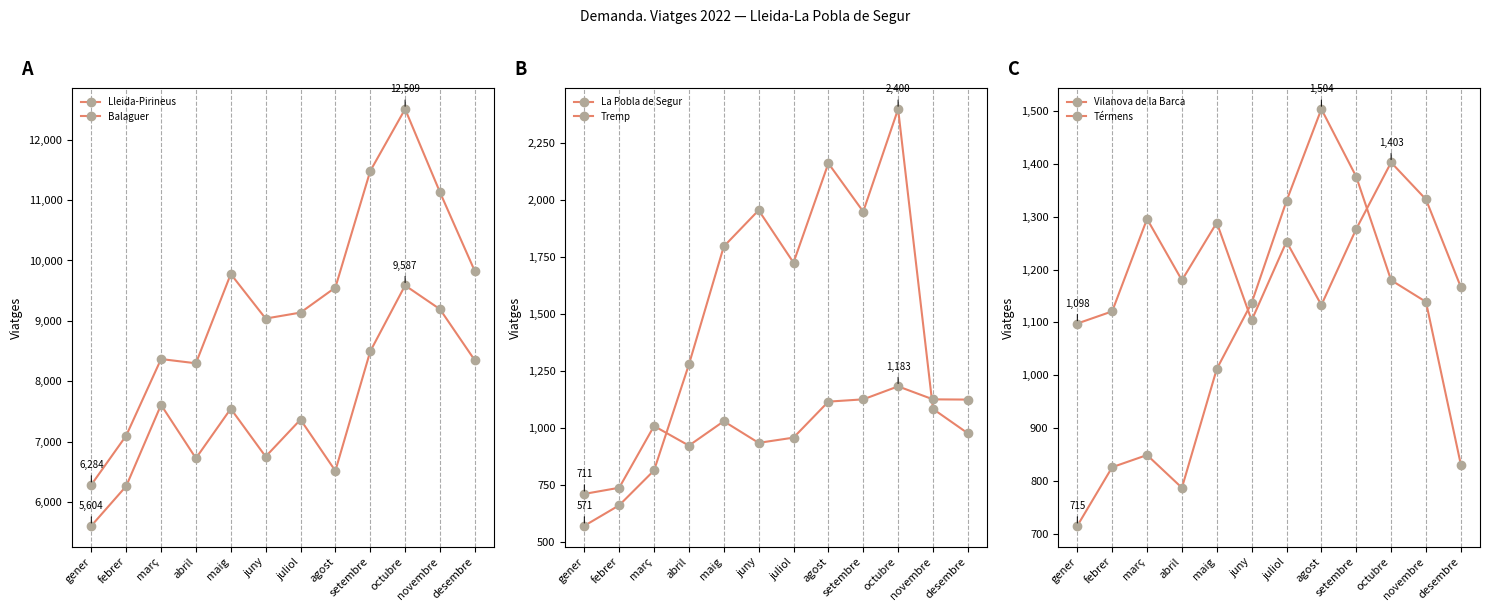

What is the smallest value displayed?

571